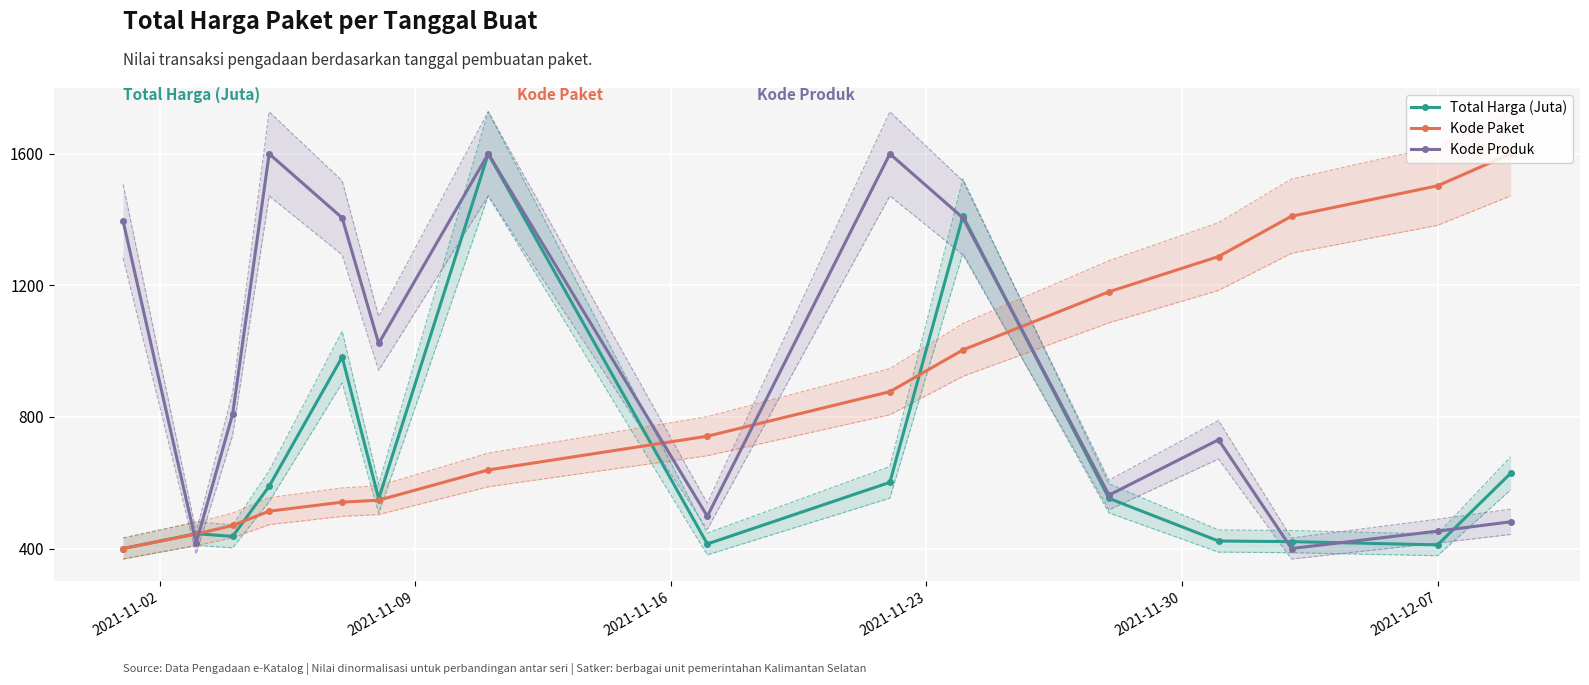

What is the value of the Kode Produk point at the 8th from the left?

498.0